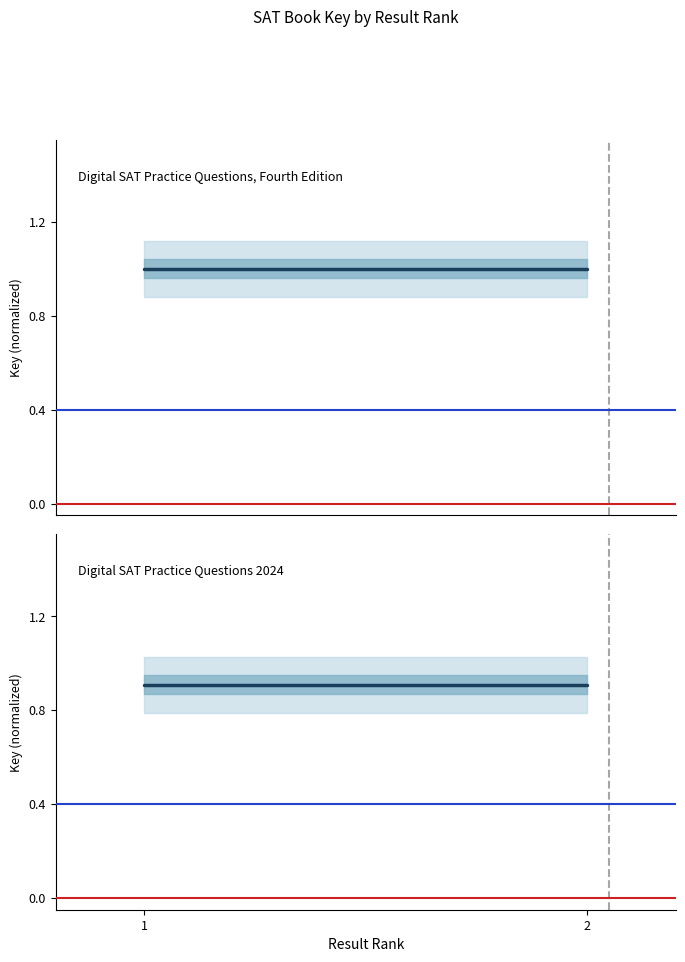

Read the Digital SAT Practice Questions, Fourth Edition value at 2.

1.0